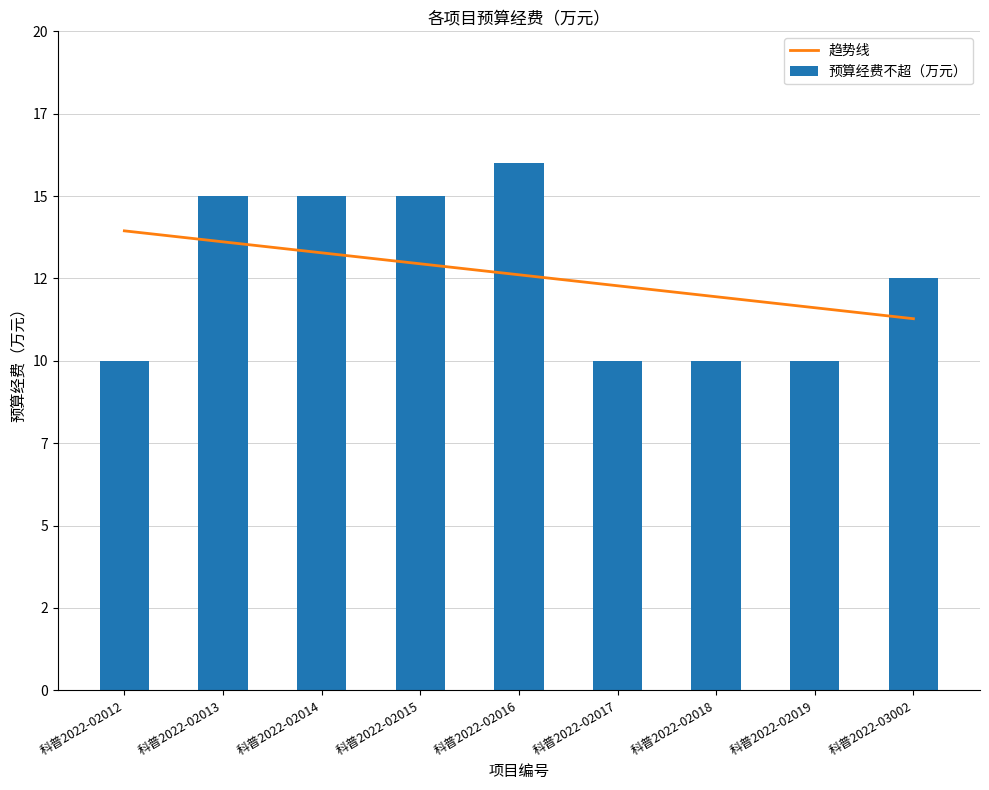

What is the minimum value for 预算经费不超（万元）?

10.0